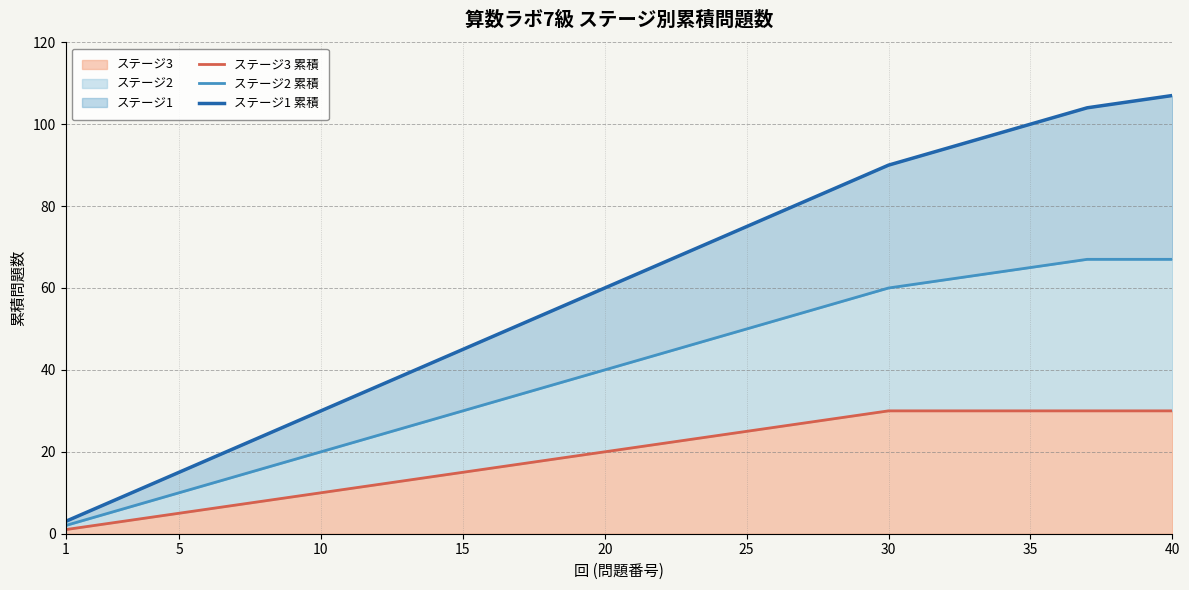

The ステージ1 累積 series shows 138 at 27. True or false?

False